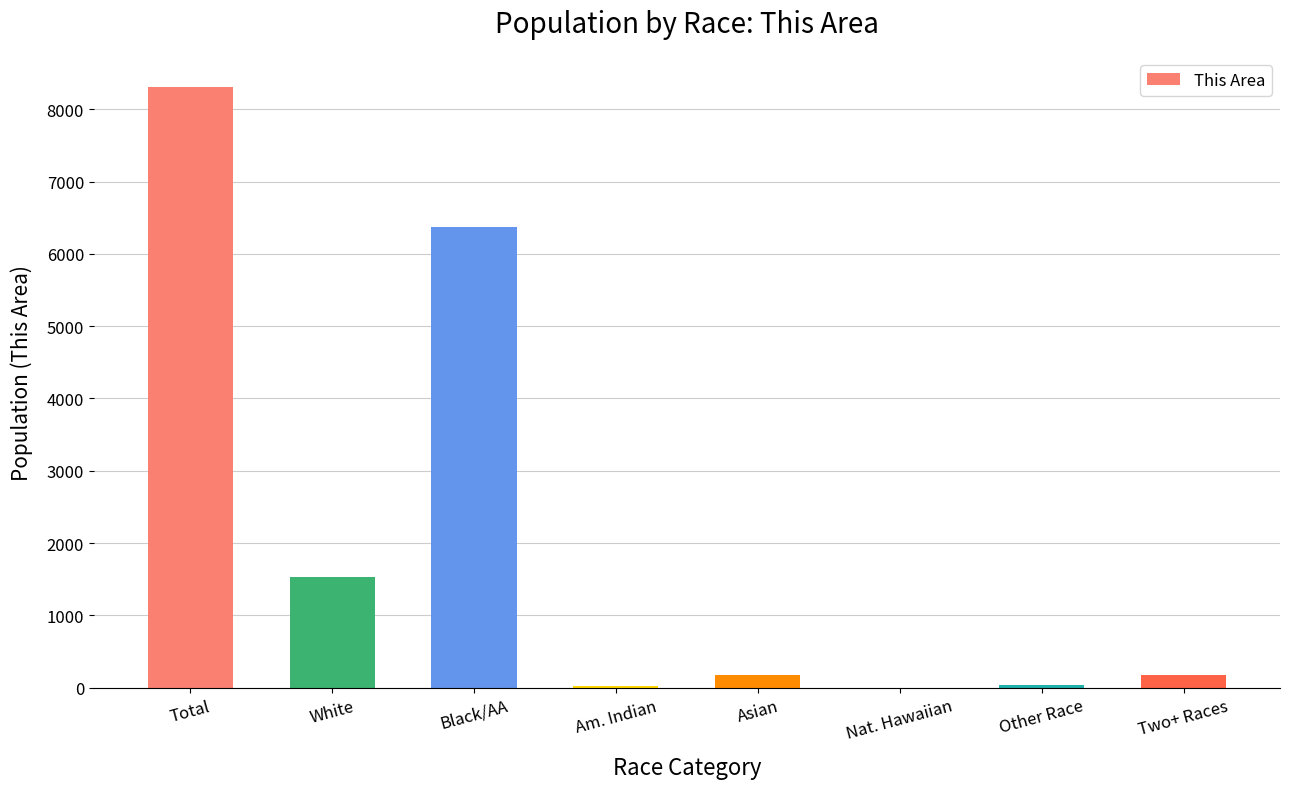

What is the maximum value shown in the chart?

8307